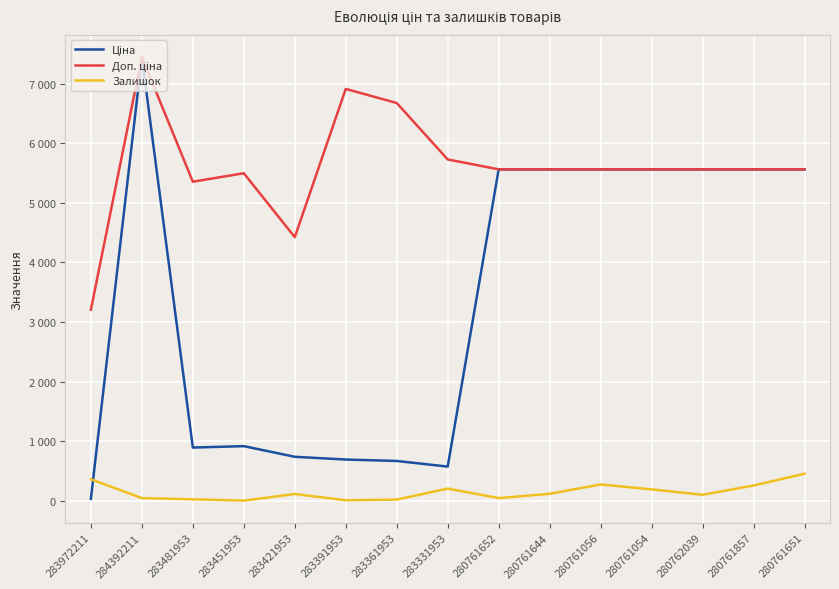

Is this an area chart (filled region under the line)?

No